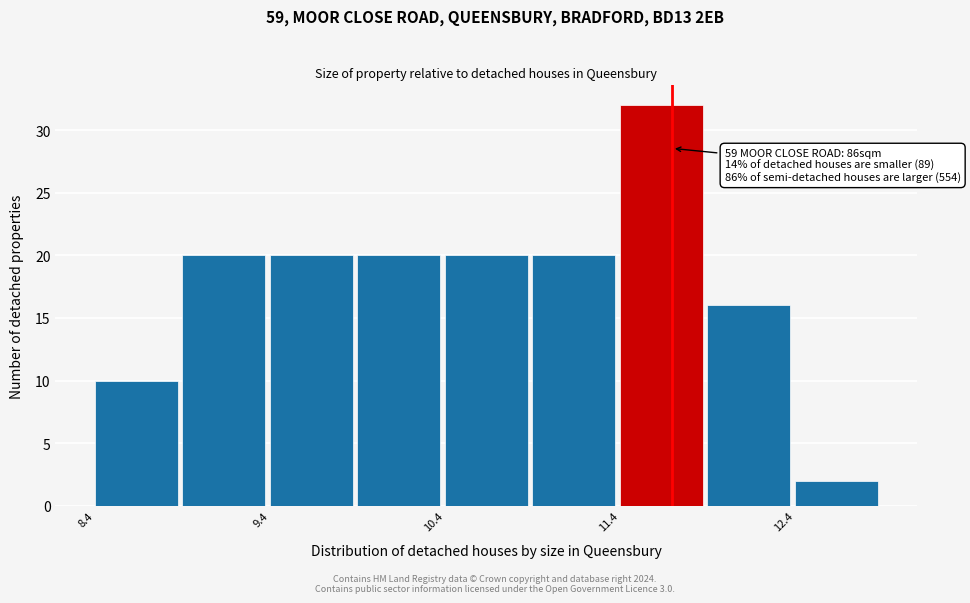

Over which range of the x-axis is the bar tallest?

11.38 to 11.88